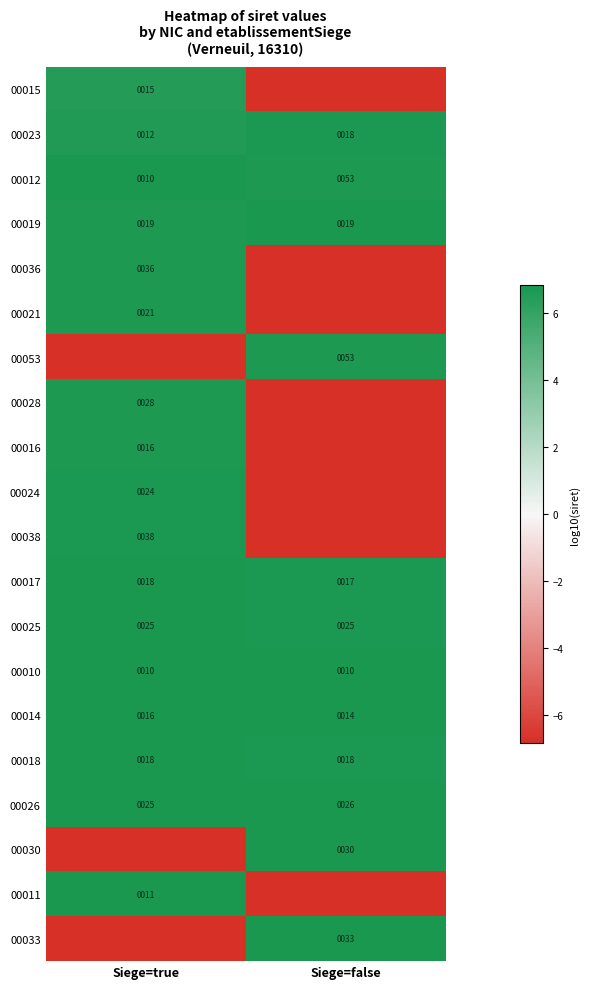

Where is 00023 nearest to the value 15?

Siege=true